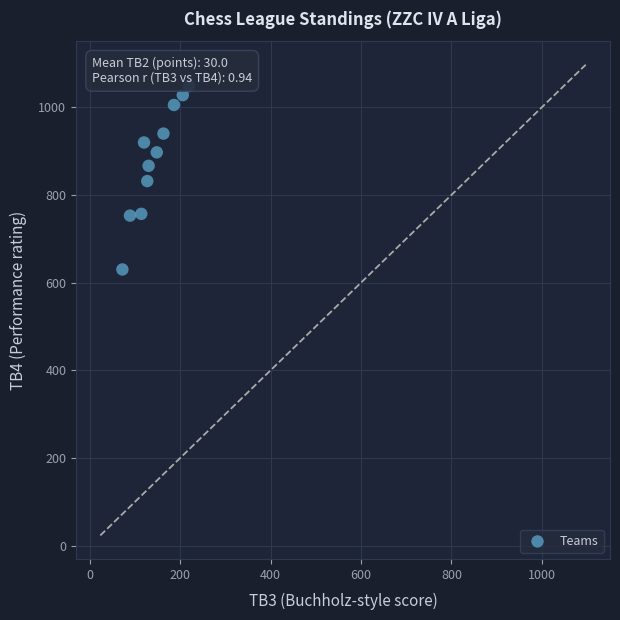

What is the range of Y values (max minus min)?

418.0